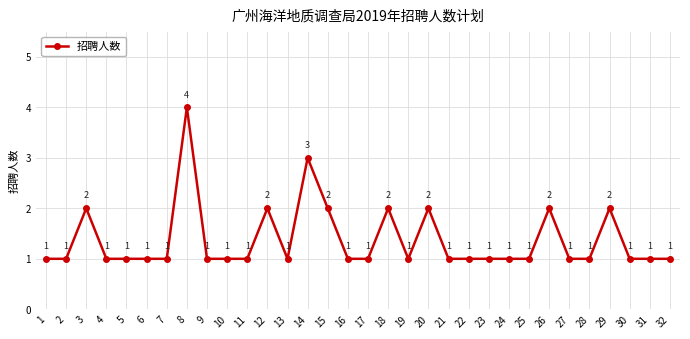

How many lines are shown in the chart?

1